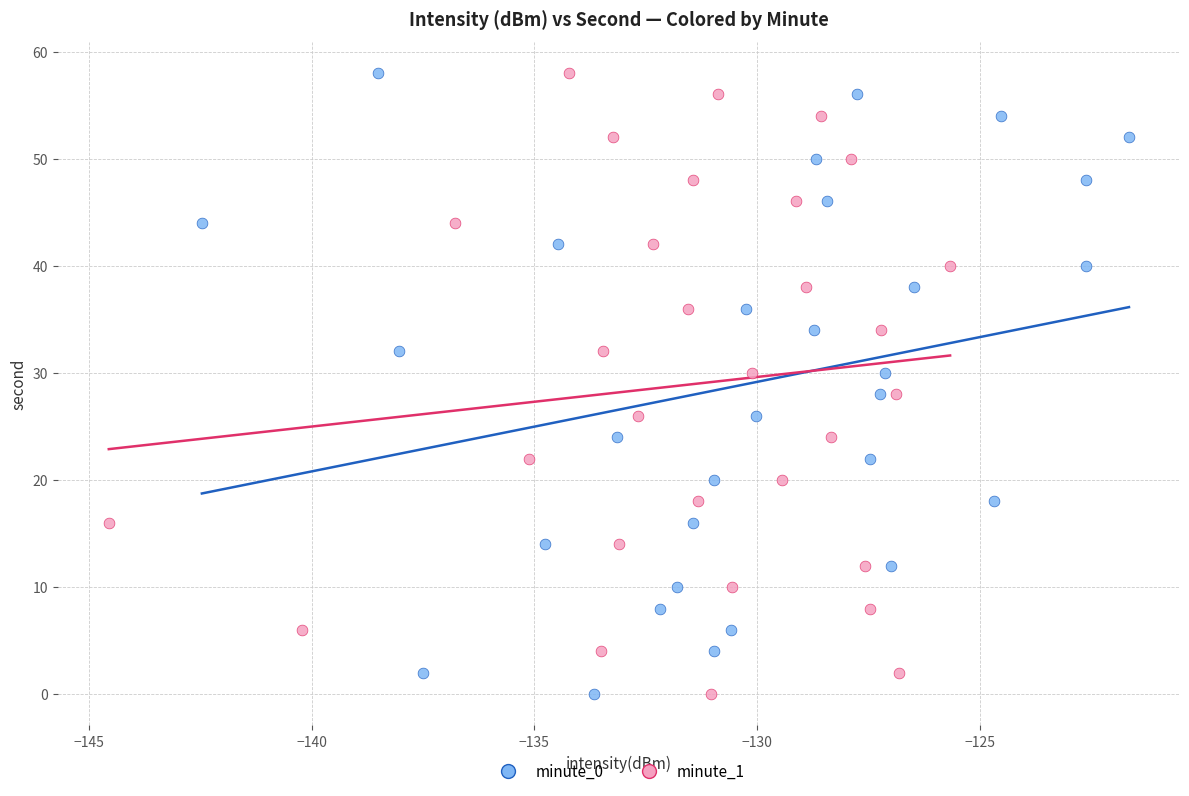

What are all the series names shown in the legend?

minute_0, minute_1